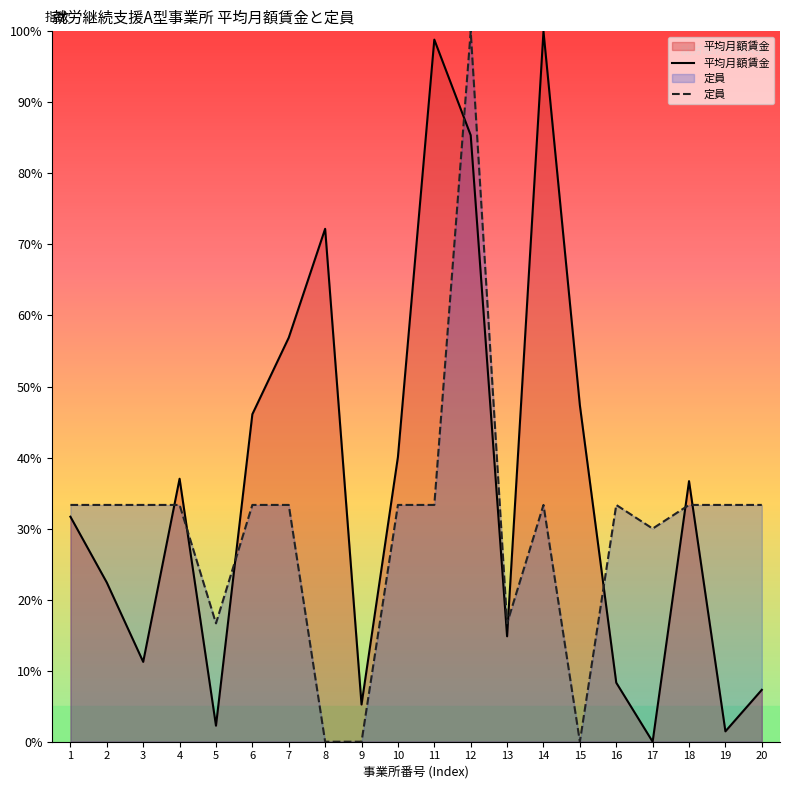

How many values in the 定員 series exceed 33?

14